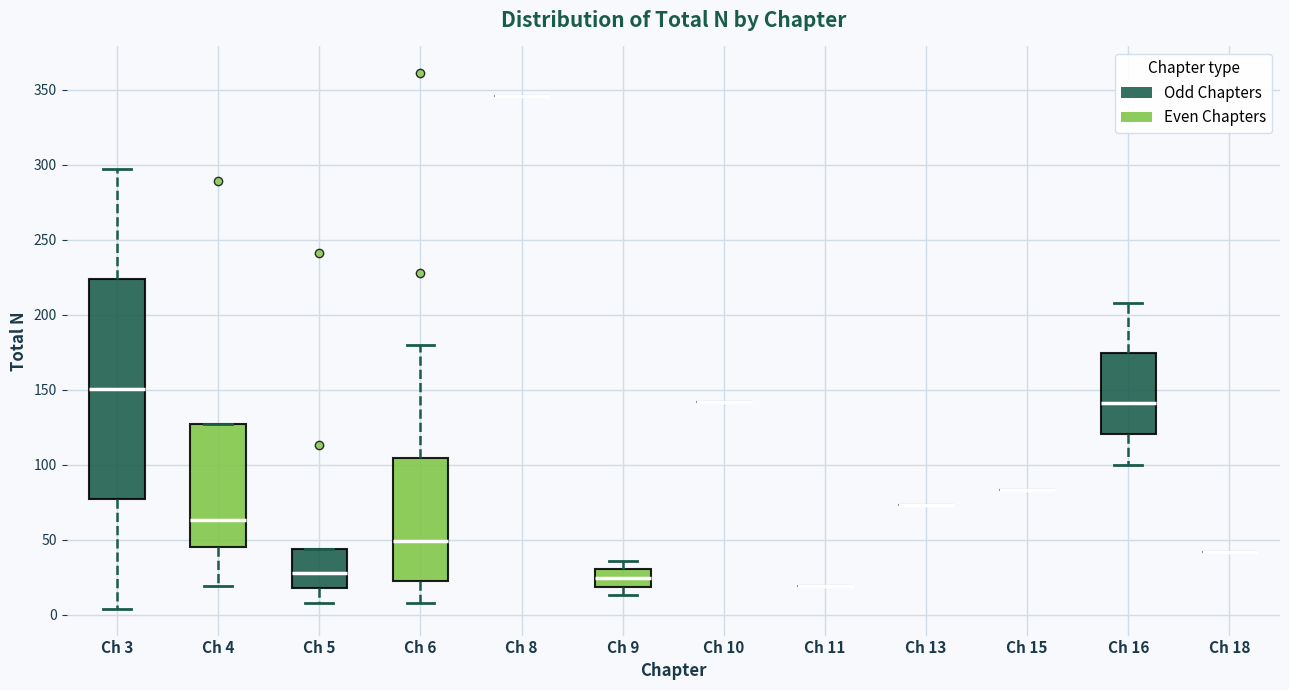

Reading left to right, read every box against the y-axis: the position of its median line, the range the box covers, and the ends of its whiskers. The values are not printed on the chart, so give them approximately, as read against the axis.

Ch 3: median 150, box 75 to 225, whiskers 5 to 295
Ch 4: median 65, box 45 to 125, whiskers 20 to 125
Ch 5: median 30, box 20 to 45, whiskers 10 to 45
Ch 6: median 50, box 25 to 105, whiskers 10 to 180
Ch 8: box collapsed to a line at 345, whiskers 345 to 345
Ch 9: median 25, box 20 to 30, whiskers 15 to 35
Ch 10: box collapsed to a line at 140, whiskers 140 to 140
Ch 11: box collapsed to a line at 20, whiskers 20 to 20
Ch 13: box collapsed to a line at 75, whiskers 75 to 75
Ch 15: box collapsed to a line at 85, whiskers 85 to 85
Ch 16: median 140, box 120 to 175, whiskers 100 to 210
Ch 18: box collapsed to a line at 40, whiskers 40 to 40